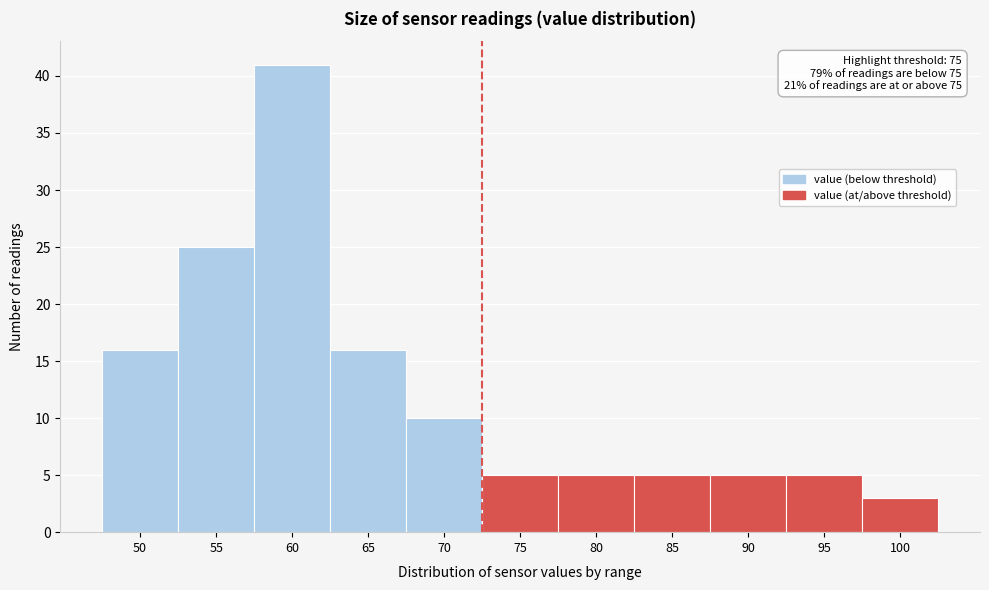

Reading left to right, list all the values displayed in this chart.

50=16	55=25	60=41	65=16	70=10	75=5	80=5	85=5	90=5	95=5	100=3